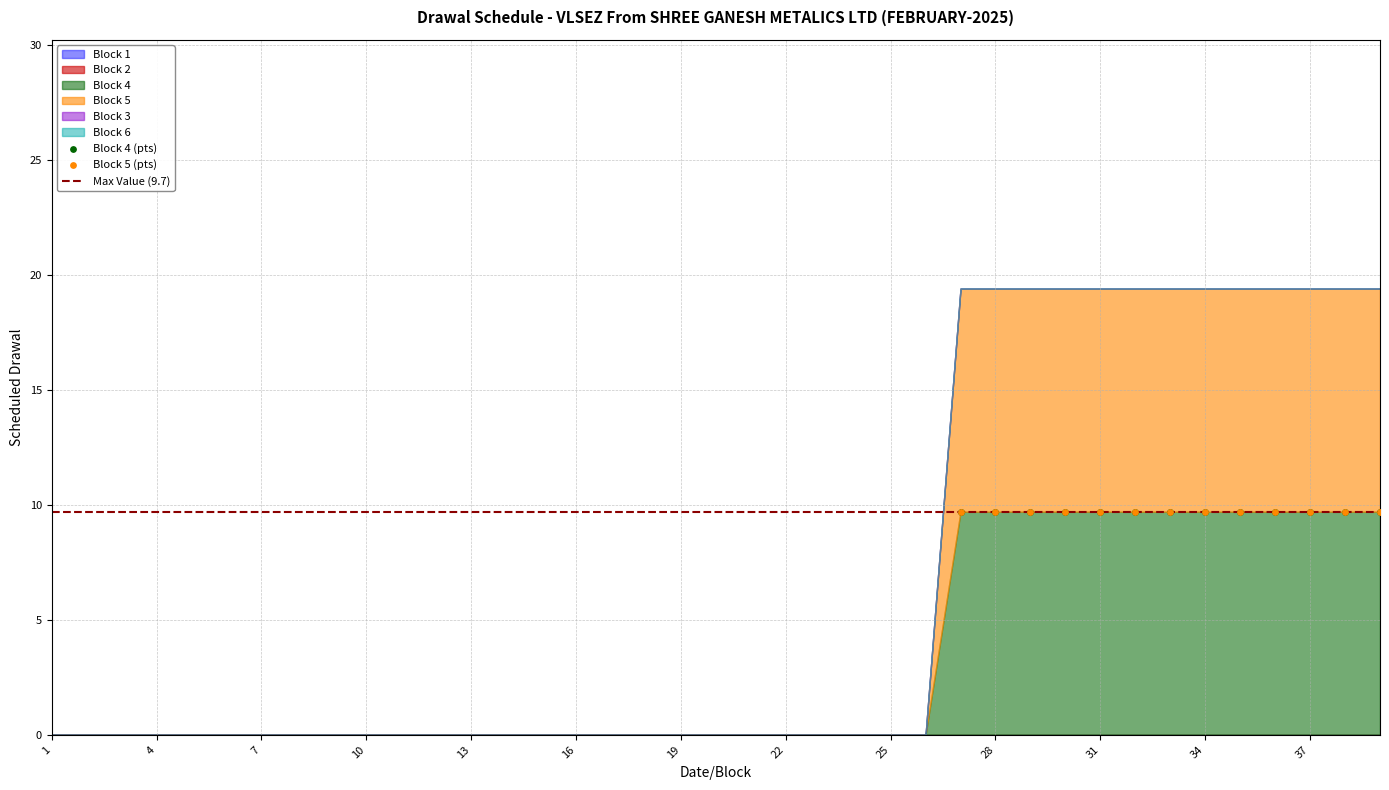

Which series has the widest spread of Y values?

Block 4